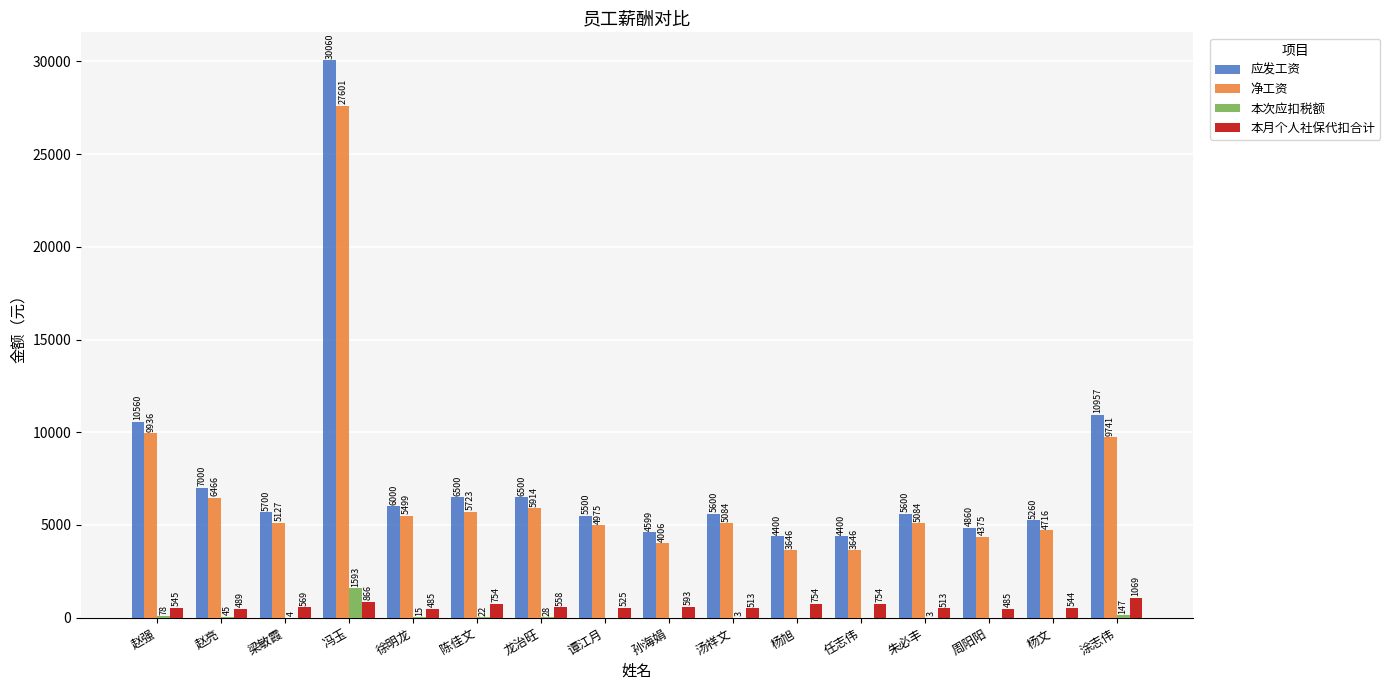

Which series has the largest total across all categories?

应发工资